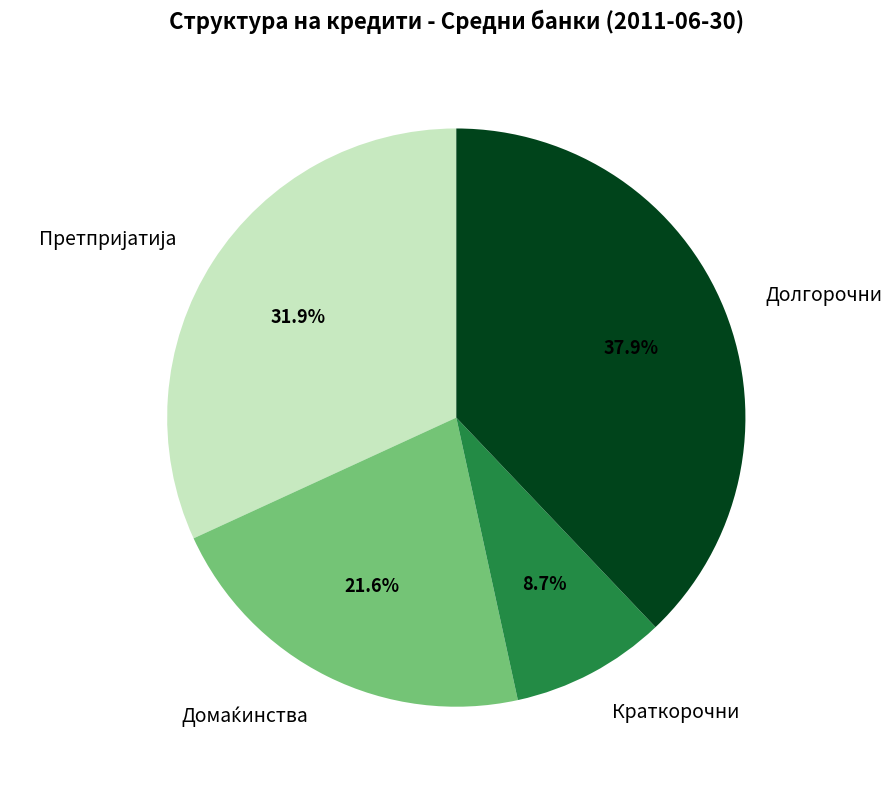

Which category has the biggest portion of the pie?

Долгорочни